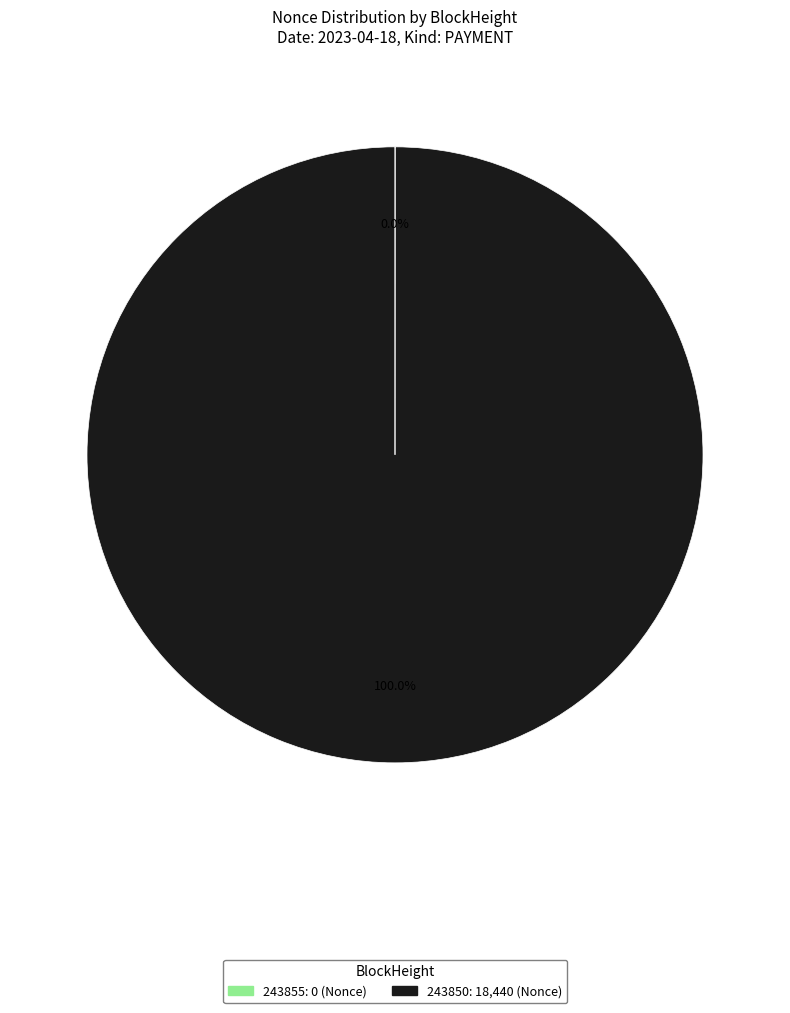

To the nearest percent, what is the difference between the largest and smallest slice percentages?

100%